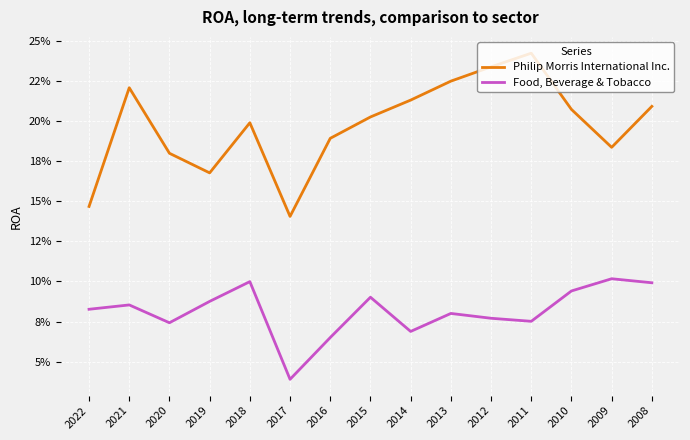

What are all the series names shown in the legend?

Philip Morris International Inc., Food, Beverage & Tobacco